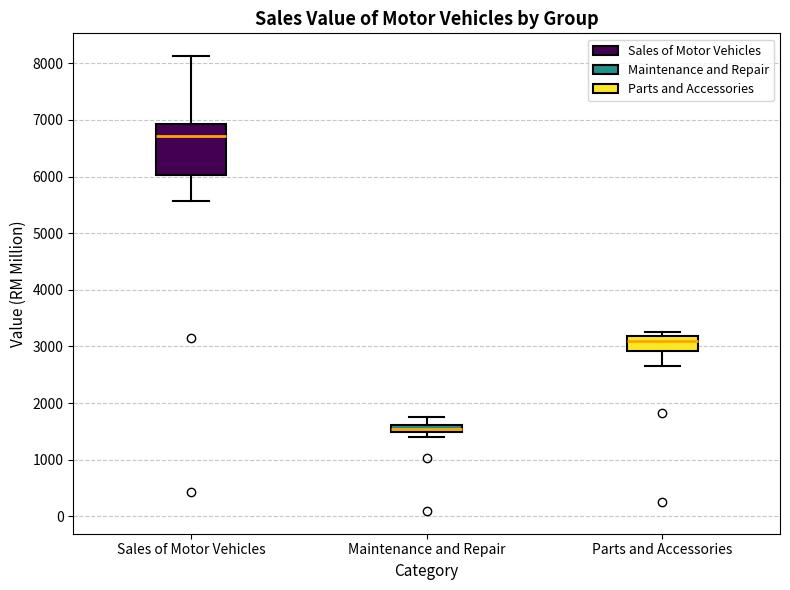

Which box's median line is the lowest?

Maintenance and Repair